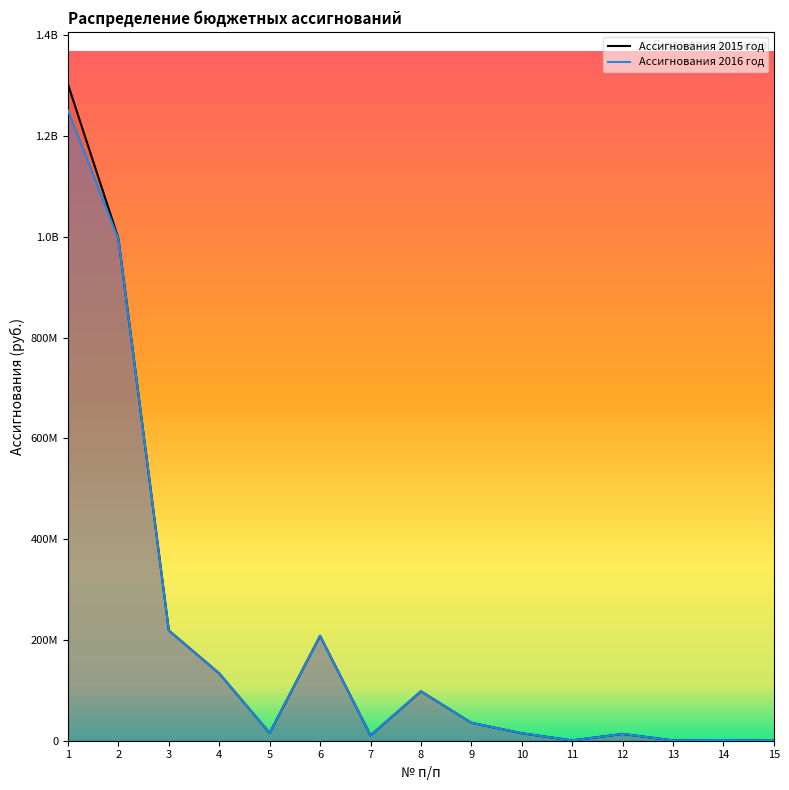

True or false: Ассигнования 2016 год and Ассигнования 2015 год intersect in this chart.

False